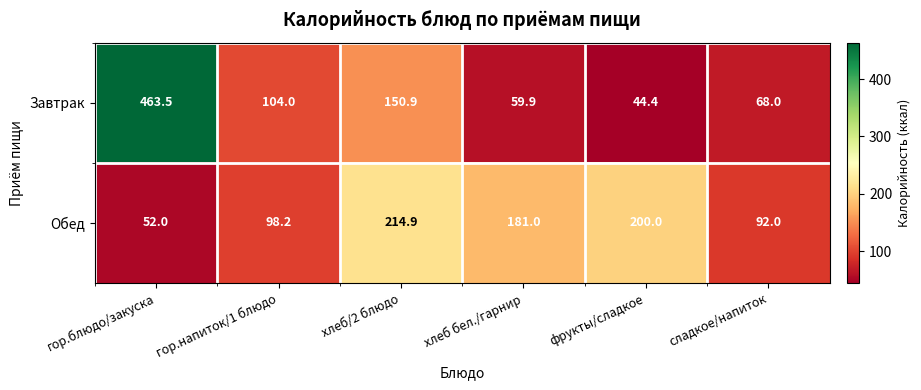

How many values in the Завтрак series are below 104?

3